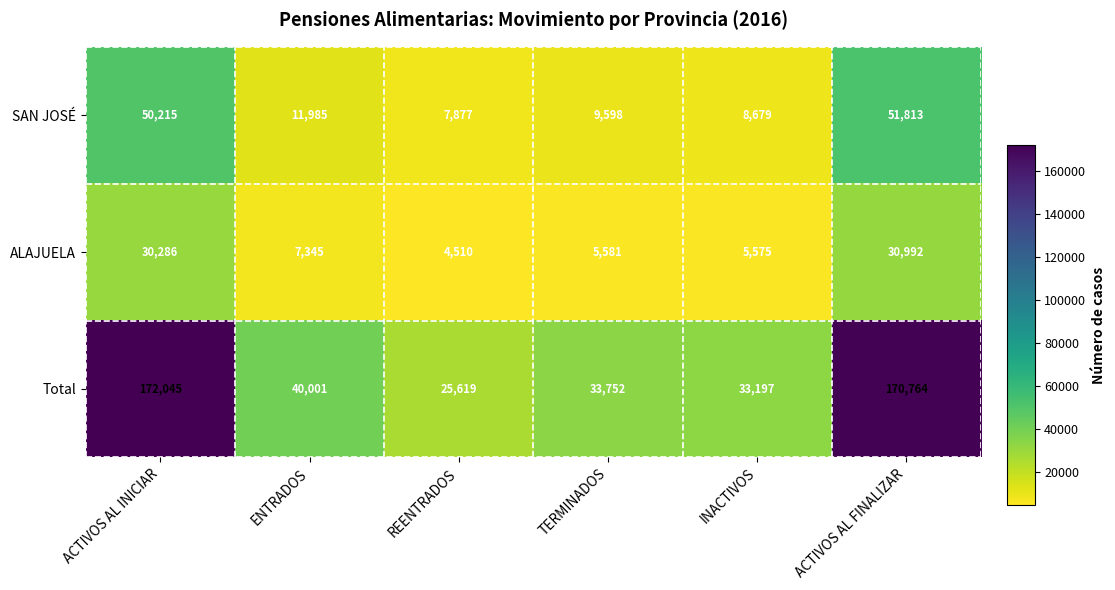

The value of Total at ACTIVOS AL INICIAR is 172045. True or false?

True